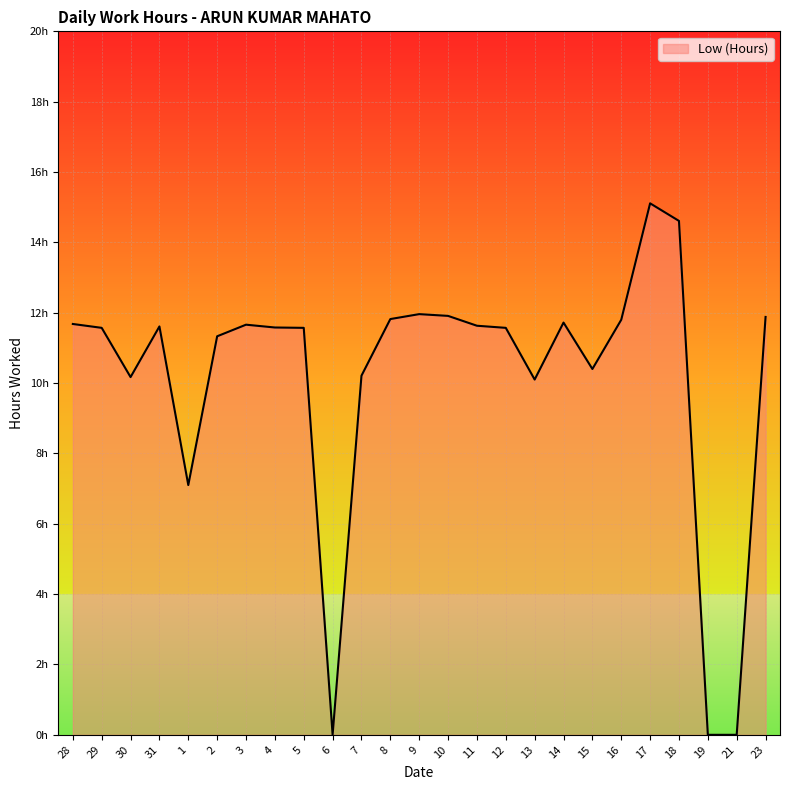

Is this an area chart (filled region under the line)?

Yes